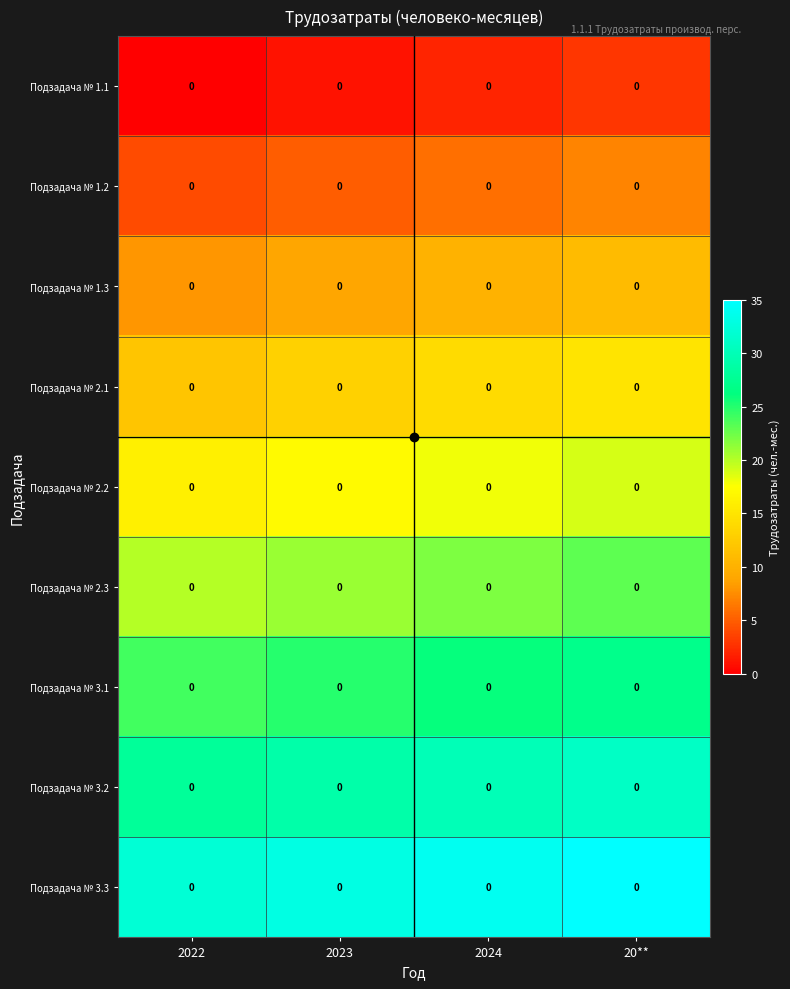

At 2023, list the series in order from smallest to largest.

Подзадача № 1.1, Подзадача № 1.2, Подзадача № 1.3, Подзадача № 2.1, Подзадача № 2.2, Подзадача № 2.3, Подзадача № 3.1, Подзадача № 3.2, Подзадача № 3.3